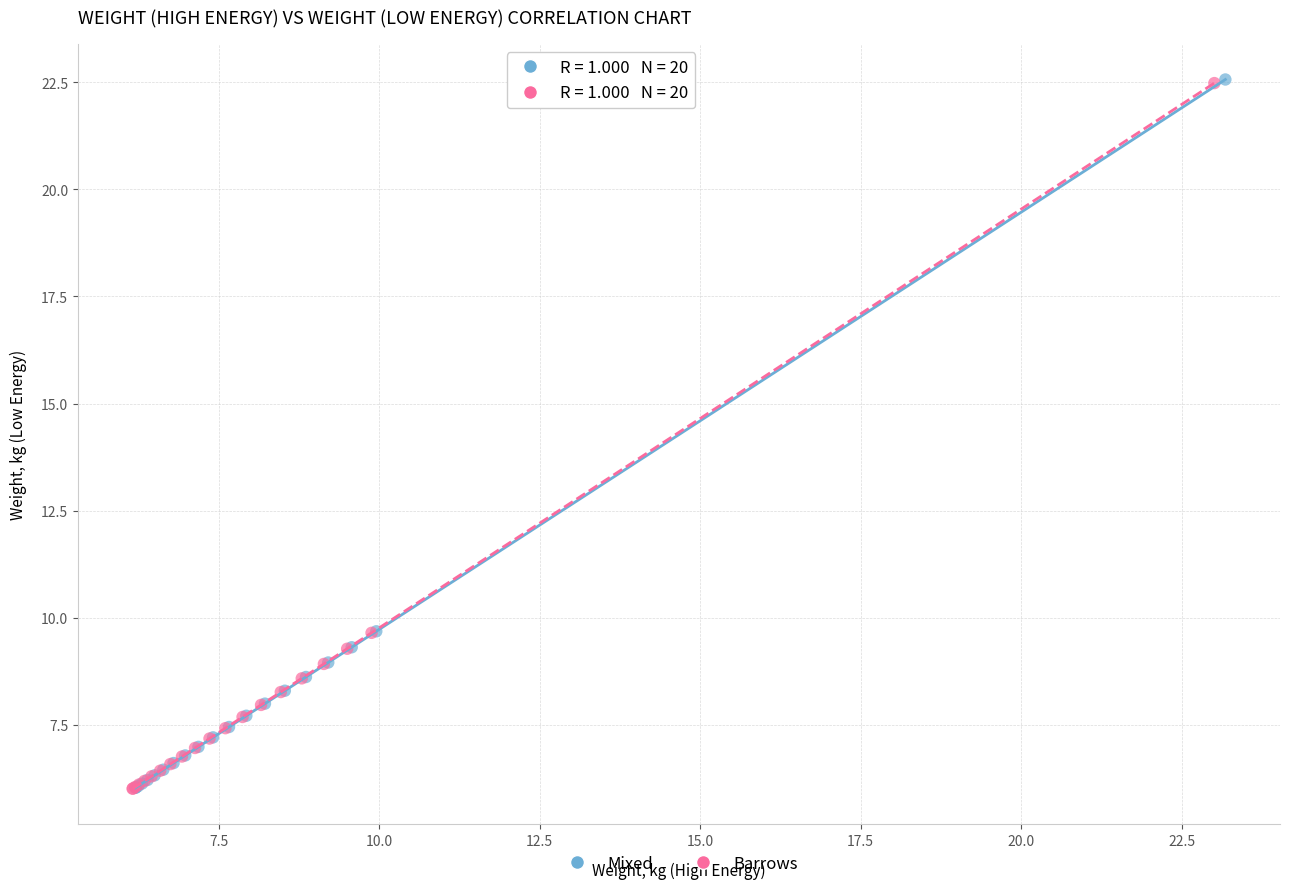

Which series has the widest spread of Y values?

Mixed